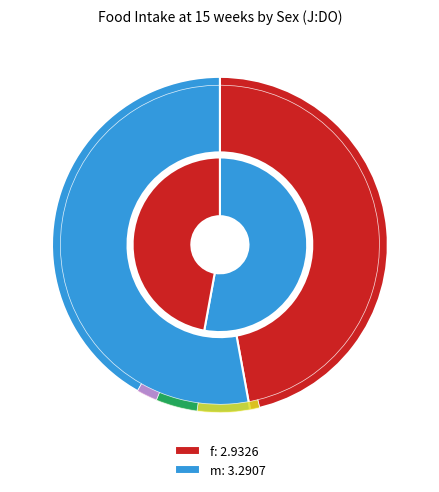

Which category has the smallest portion of the pie?

f